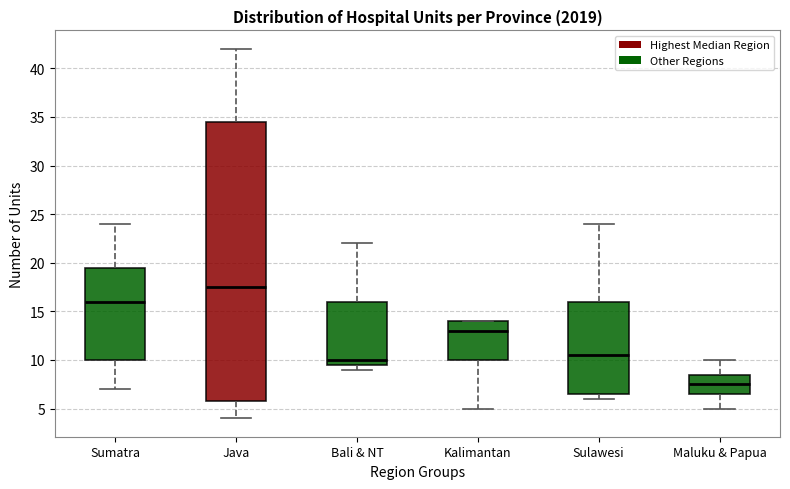

Comparing the boxes themselves (not the whiskers), which one is the tallest?

Java